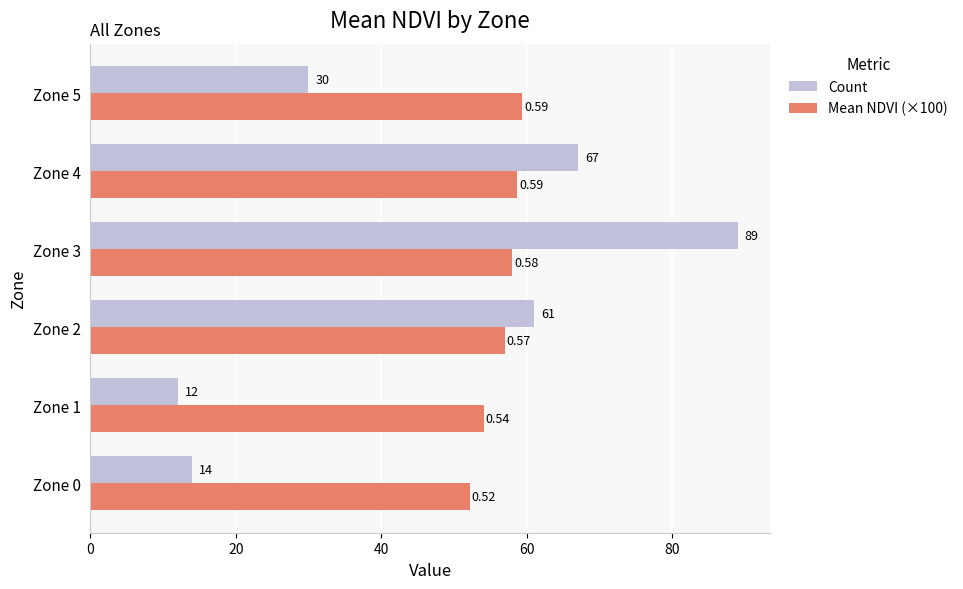

Between Zone 1 and Zone 5, which series saw the biggest shift?

Count